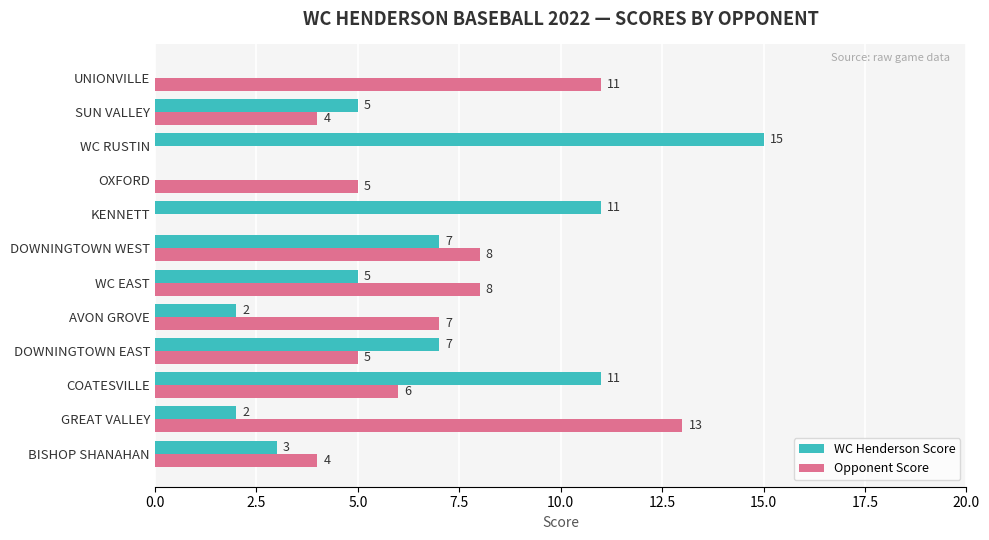

What is the sum of all Opponent Score values?

71